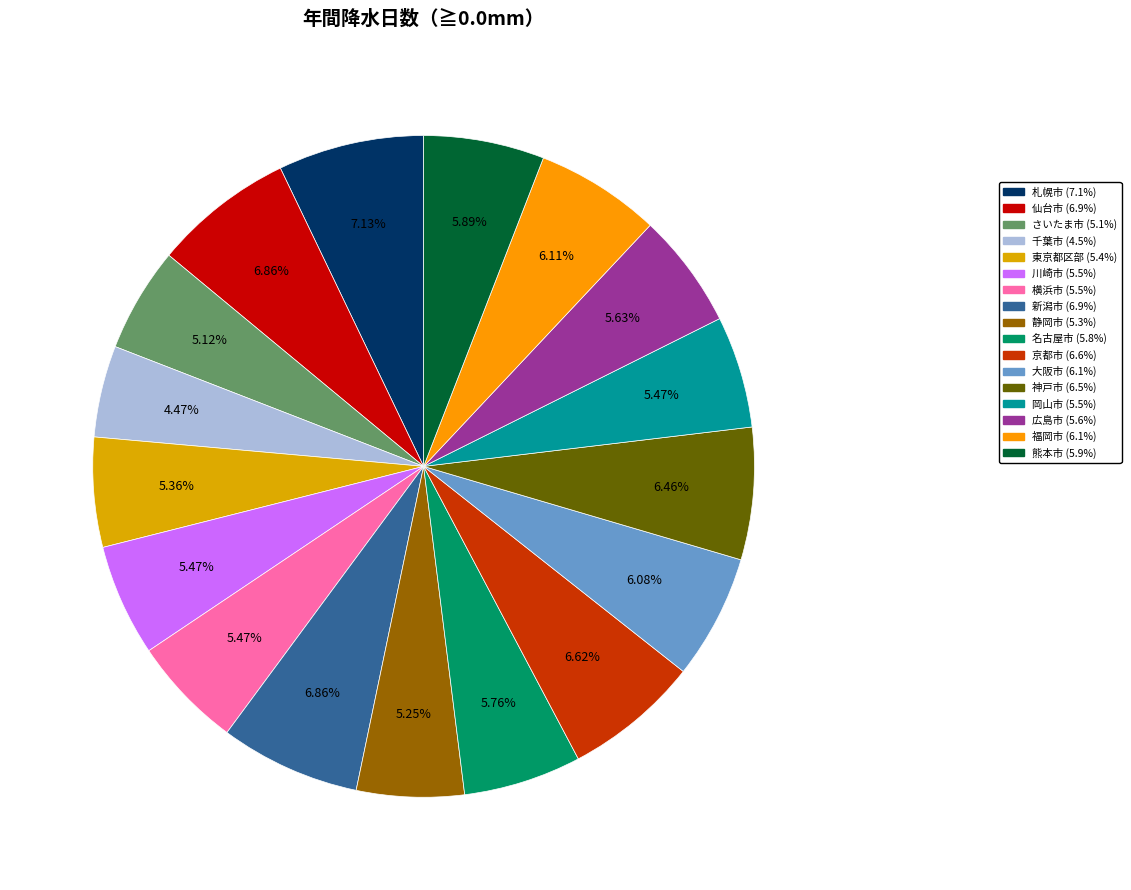

Count the number of slices in the pie.

17